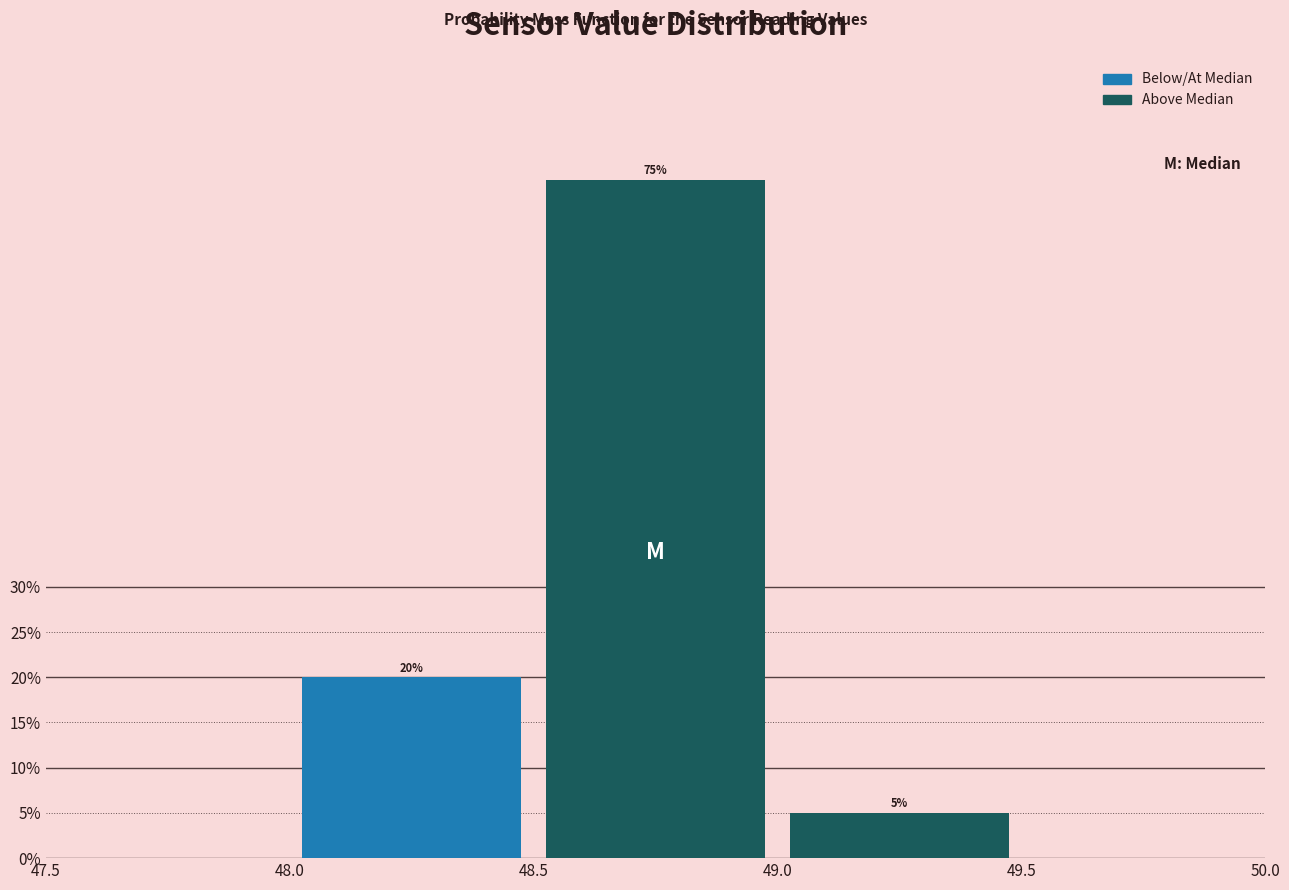

Reading left to right, list every bar in this chart as the range it spans on the x-axis followed by its height.

48.0 to 48.5: 20
48.5 to 49.0: 75
49.0 to 49.5: 5